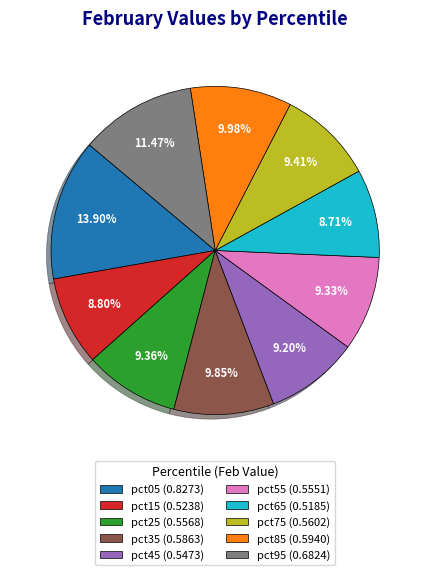

To the nearest percent, what is the average slice percentage?

10%